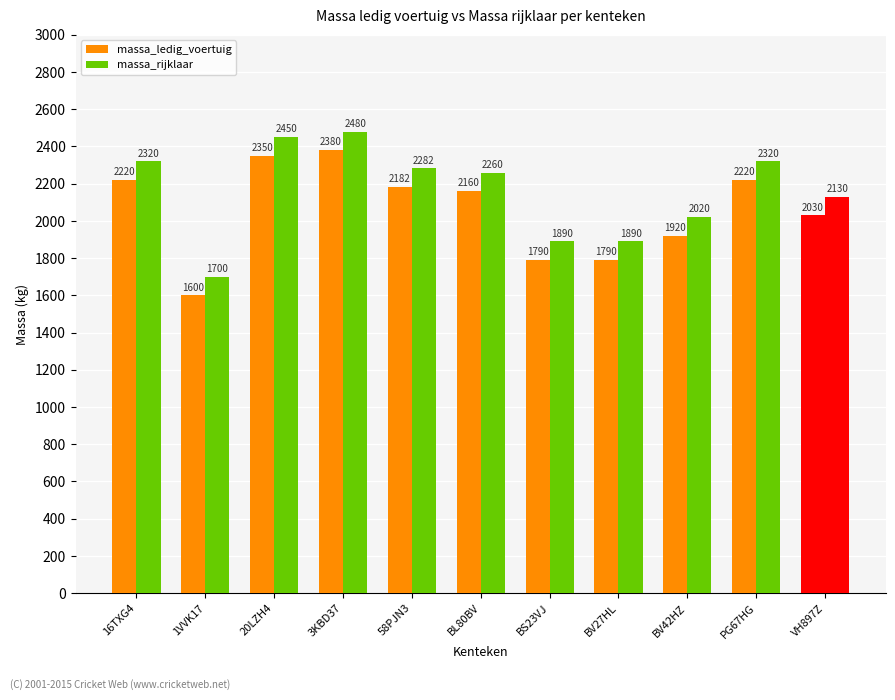

What is the label of the 7th bar from the right?

58PJN3